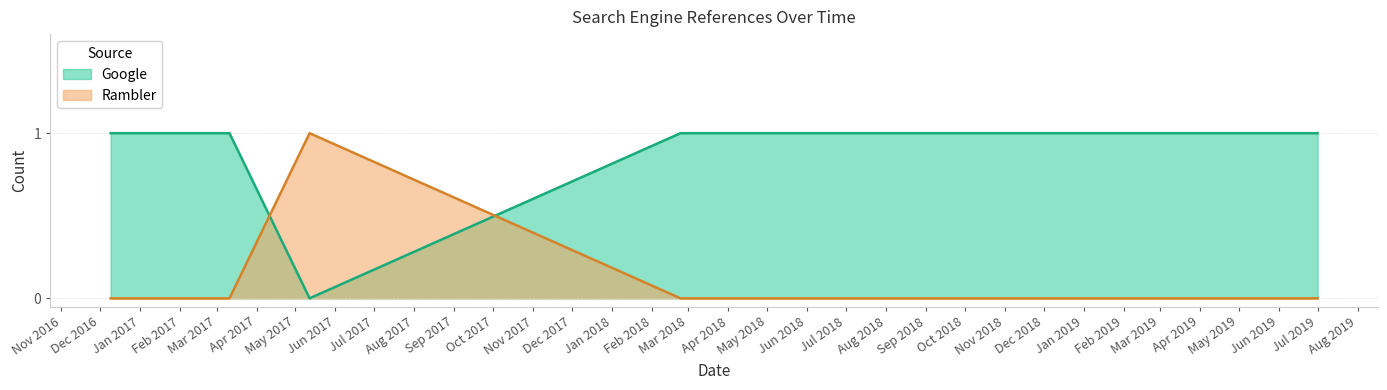

What is the difference between the highest and lowest values at 2017-05-12?

1